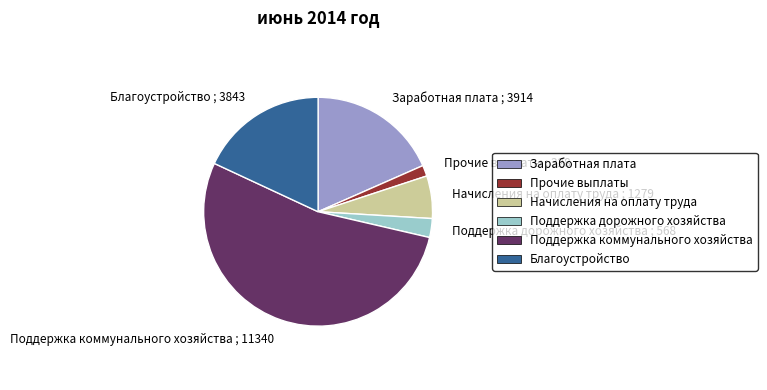

Between Прочие выплаты and Благоустройство, which is larger?

Благоустройство